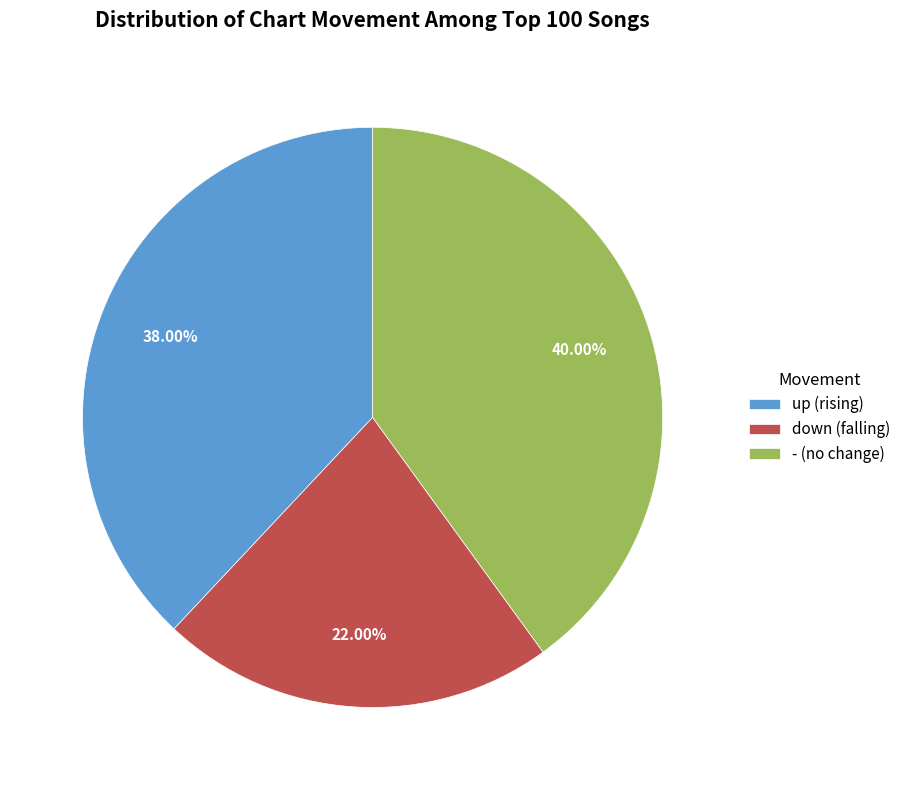

To the nearest percent, what is the difference between the largest and smallest slice percentages?

18%